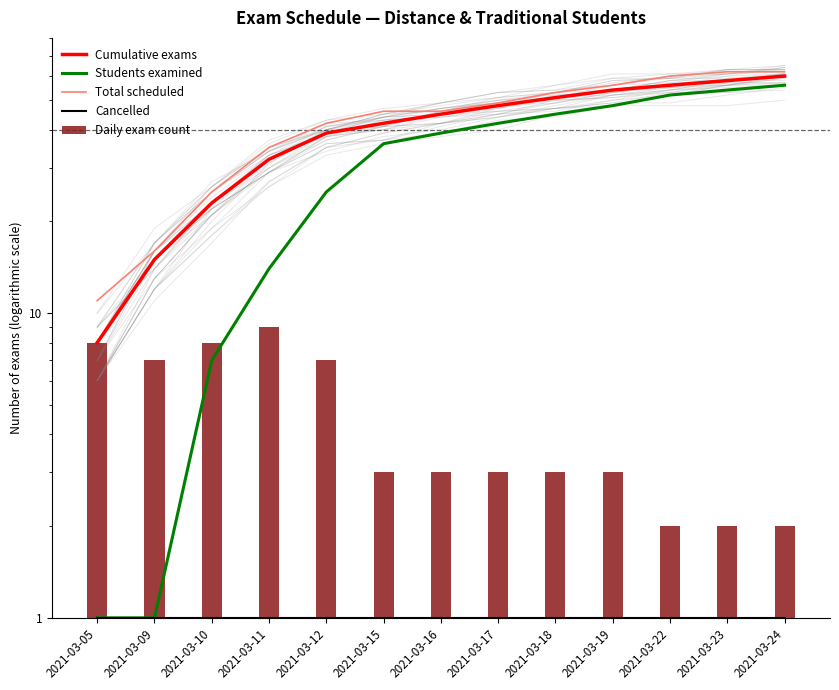

Reading left to right, transcribe all the data shown in this chart.

Cumulative exams: 2021-03-05=8	2021-03-09=15	2021-03-10=23	2021-03-11=32	2021-03-12=39	2021-03-15=42	2021-03-16=45	2021-03-17=48	2021-03-18=51	2021-03-19=54	2021-03-22=56	2021-03-23=58	2021-03-24=60
Students examined: 2021-03-05=1	2021-03-09=1	2021-03-10=7	2021-03-11=14	2021-03-12=25	2021-03-15=36	2021-03-16=39	2021-03-17=42	2021-03-18=45	2021-03-19=48	2021-03-22=52	2021-03-23=54	2021-03-24=56
Total scheduled: 2021-03-05=11	2021-03-09=16	2021-03-10=25	2021-03-11=35	2021-03-12=42	2021-03-15=46	2021-03-16=46	2021-03-17=49	2021-03-18=53	2021-03-19=56	2021-03-22=60	2021-03-23=62	2021-03-24=62
Cancelled: 2021-03-05=1	2021-03-09=1	2021-03-10=1	2021-03-11=1	2021-03-12=1	2021-03-15=1	2021-03-16=1	2021-03-17=1	2021-03-18=1	2021-03-19=1	2021-03-22=1	2021-03-23=1	2021-03-24=1
Daily exam count: 2021-03-05=8	2021-03-09=7	2021-03-10=8	2021-03-11=9	2021-03-12=7	2021-03-15=3	2021-03-16=3	2021-03-17=3	2021-03-18=3	2021-03-19=3	2021-03-22=2	2021-03-23=2	2021-03-24=2